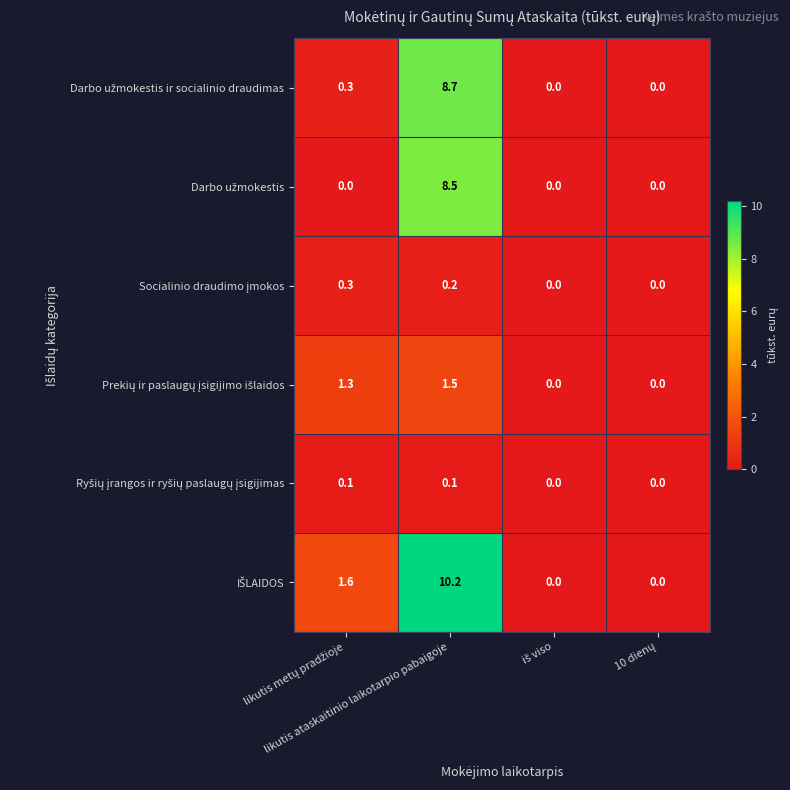

What is the maximum value shown in the chart?

10.2